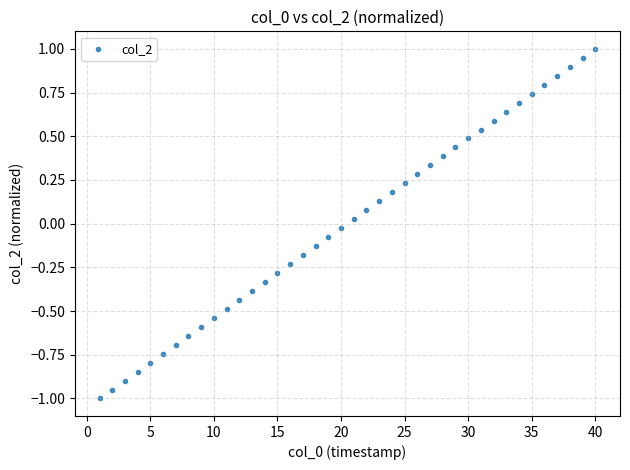

What is the range of X values (max minus min)?

39.0